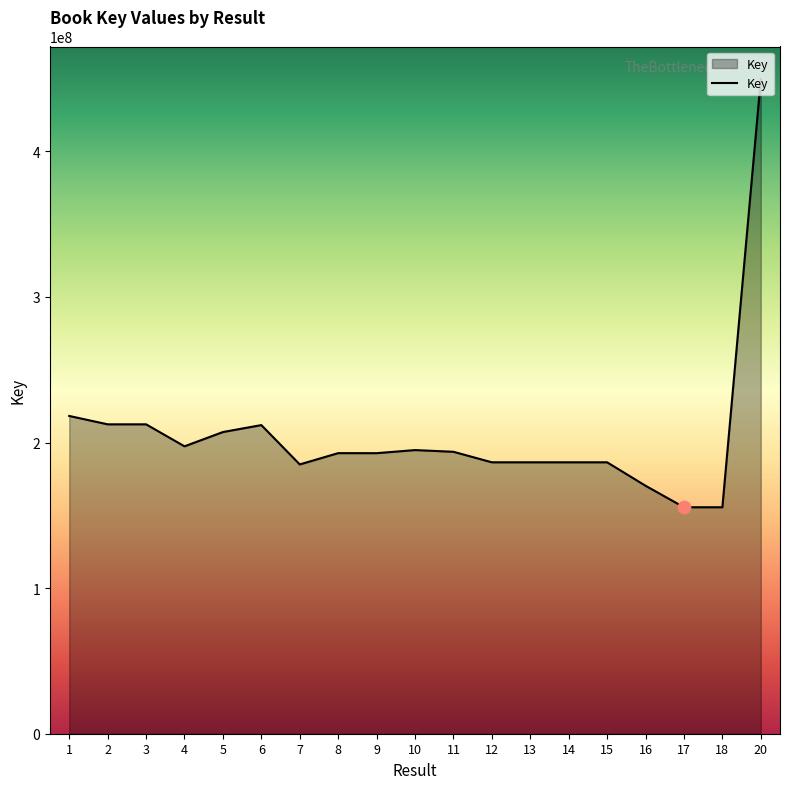

Approximately how many times larger is the value at 3 compared to 8?

1.1